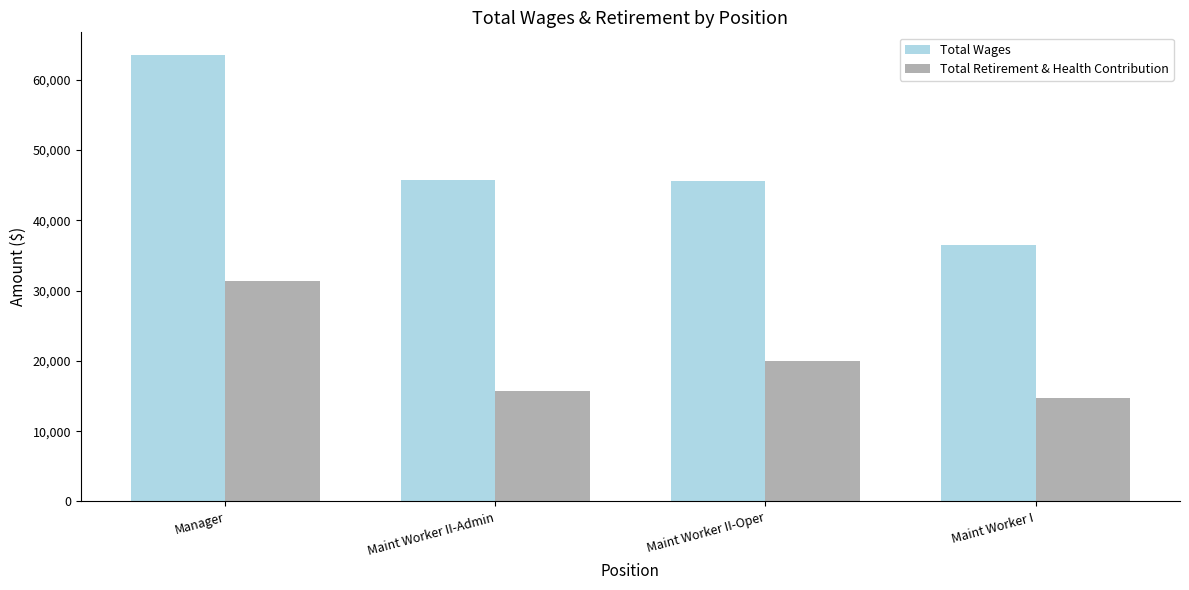

What value does the Total Wages series have at Manager, to the nearest 10?

63540